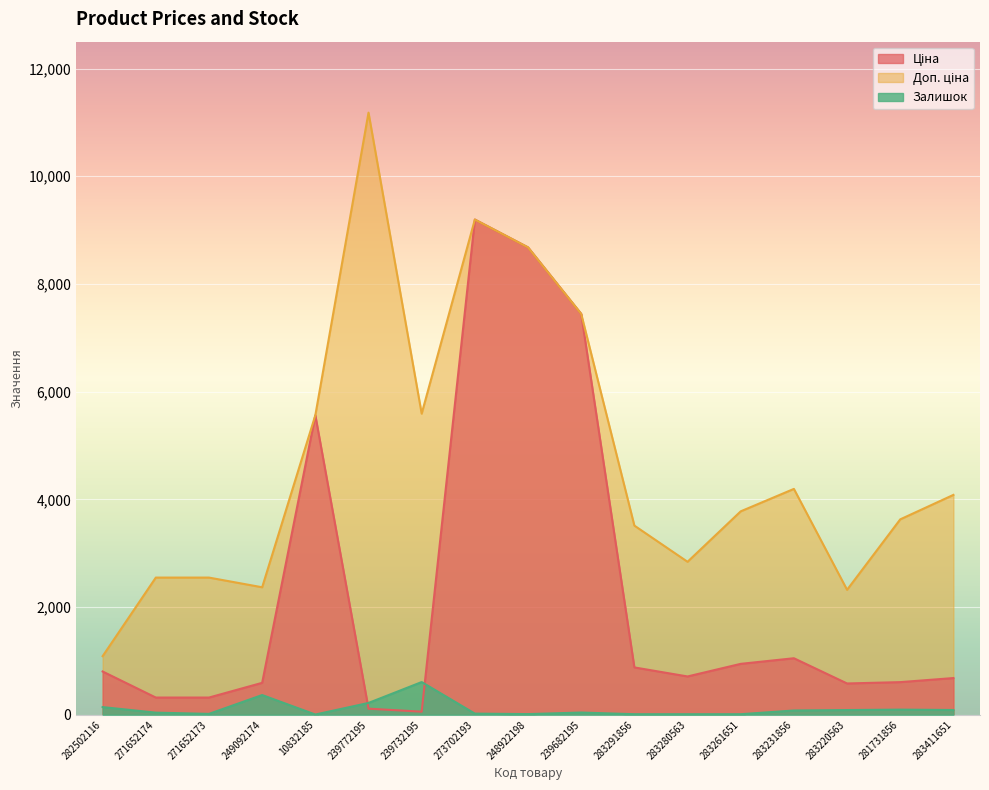

What is the label of the 9th point from the right?

248922198